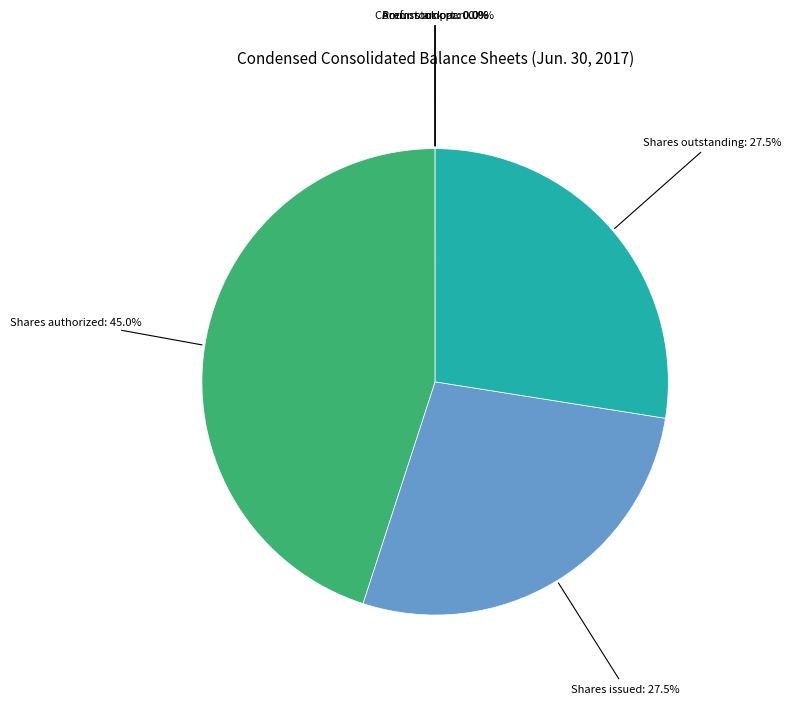

Does any single category account for the majority?

No